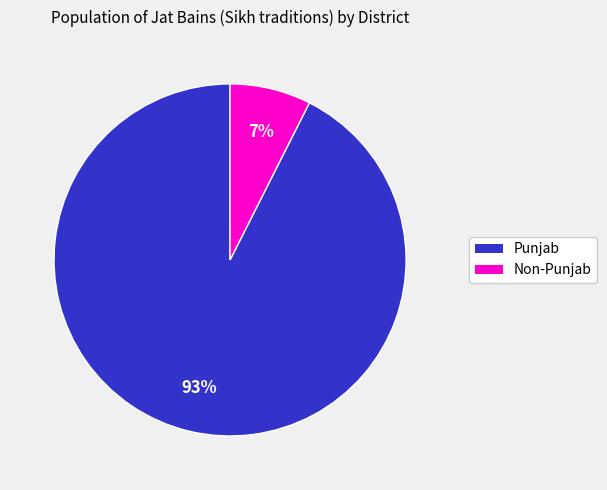

To the nearest percent, what is the average slice percentage?

50%